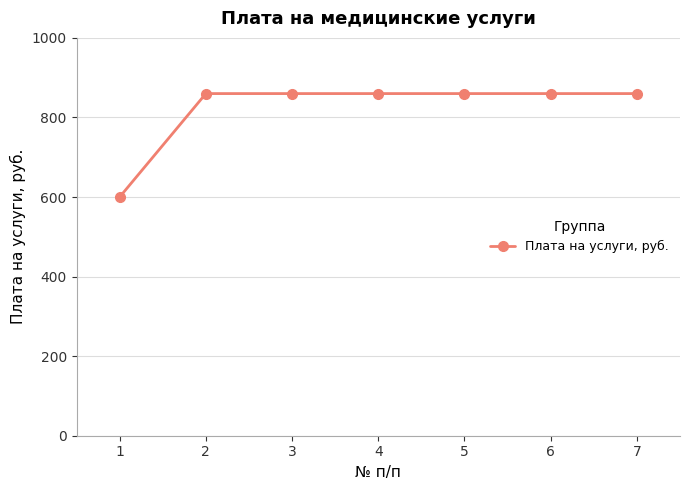

Does the chart have visible grid lines?

Yes